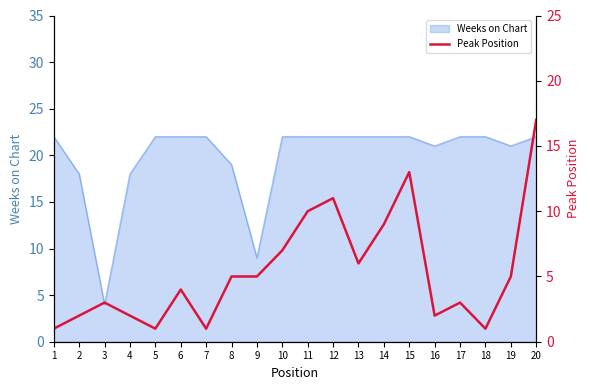

Where is Weeks on Chart nearest to the value 13?

9